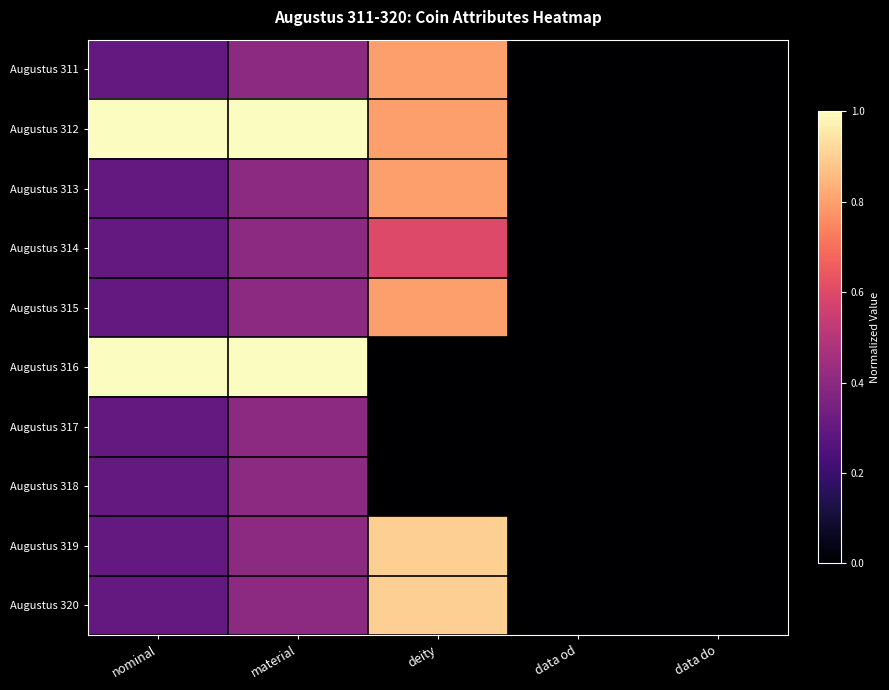

Reading left to right, transcribe all the data shown in this chart.

Augustus 311: nominal=0.3	material=0.4	deity=0.8	data od=0.0	data do=0.0
Augustus 312: nominal=1.0	material=1.0	deity=0.8	data od=0.0	data do=0.0
Augustus 313: nominal=0.3	material=0.4	deity=0.8	data od=0.0	data do=0.0
Augustus 314: nominal=0.3	material=0.4	deity=0.6	data od=0.0	data do=0.0
Augustus 315: nominal=0.3	material=0.4	deity=0.8	data od=0.0	data do=0.0
Augustus 316: nominal=1.0	material=1.0	deity=0.0	data od=0.0	data do=0.0
Augustus 317: nominal=0.3	material=0.4	deity=0.0	data od=0.0	data do=0.0
Augustus 318: nominal=0.3	material=0.4	deity=0.0	data od=0.0	data do=0.0
Augustus 319: nominal=0.3	material=0.4	deity=0.9	data od=0.0	data do=0.0
Augustus 320: nominal=0.3	material=0.4	deity=0.9	data od=0.0	data do=0.0